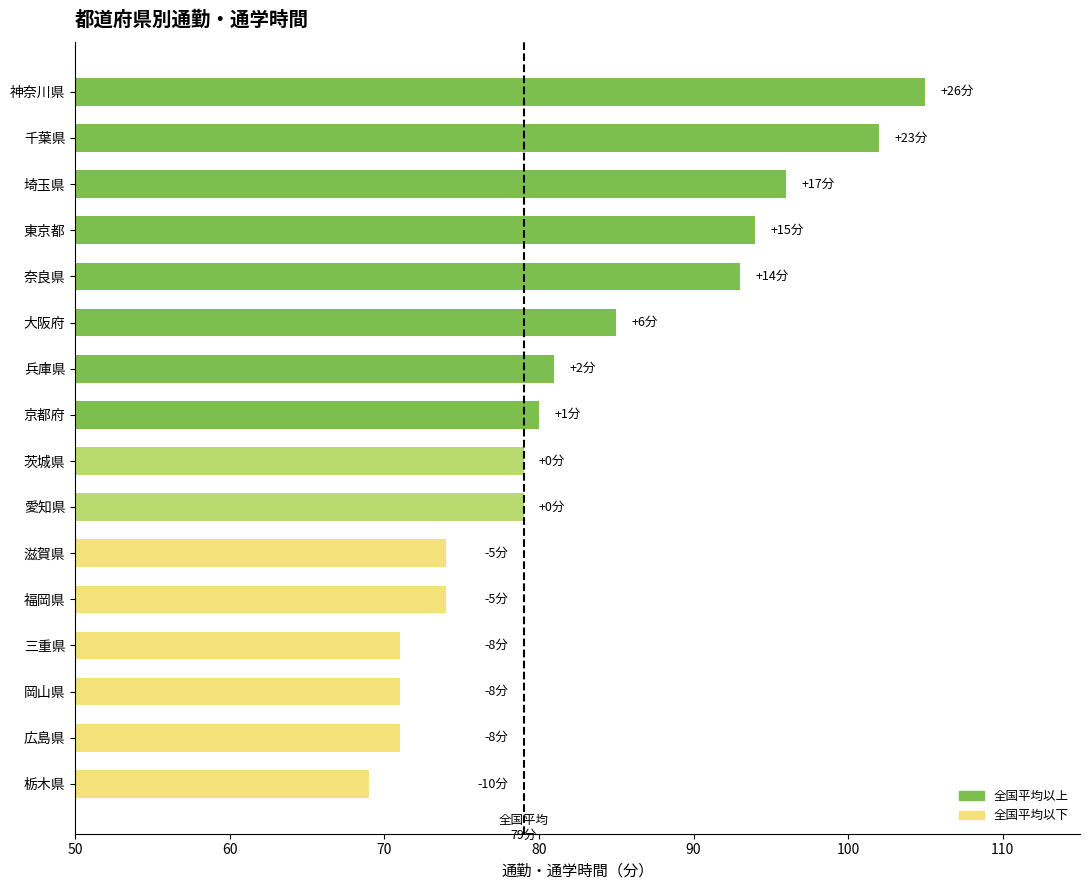

What is the sum of the values at 滋賀県 and 奈良県?

167